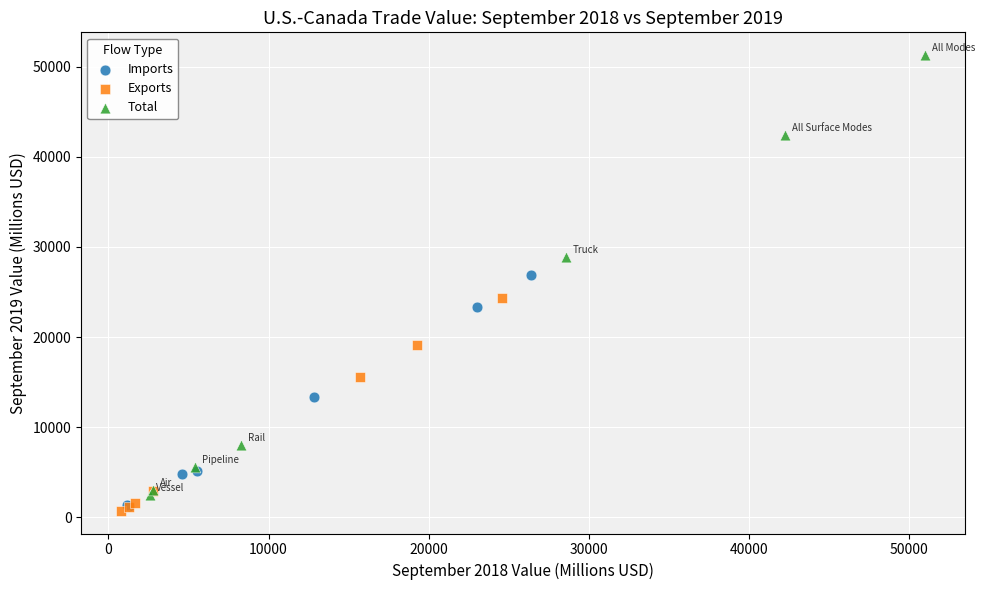

Which series contains the highest Y value?

Total